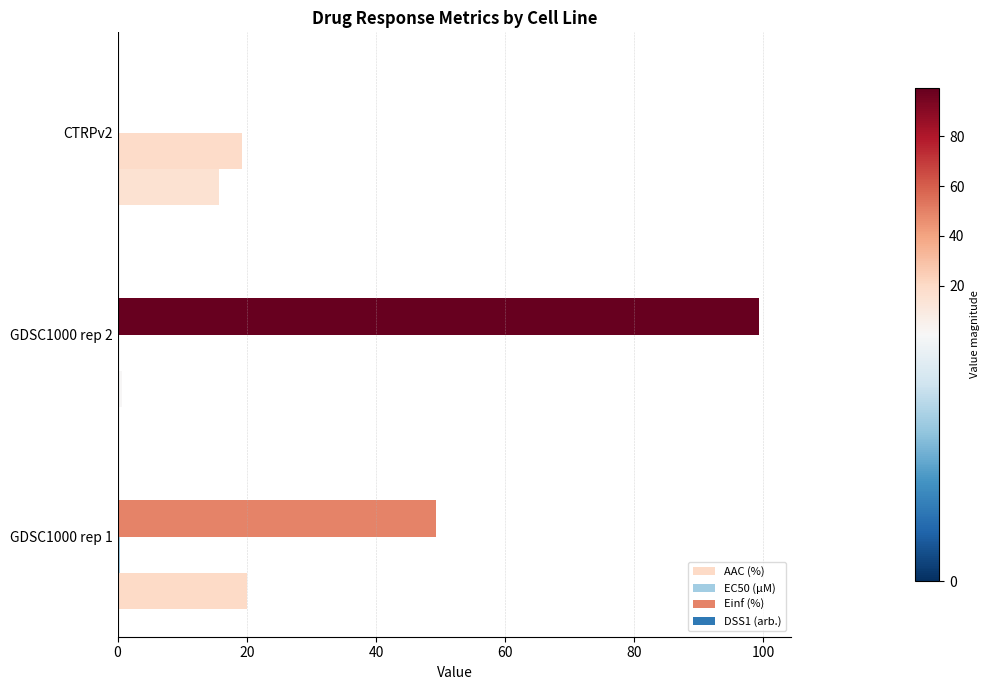

How many data points does each series have?

3